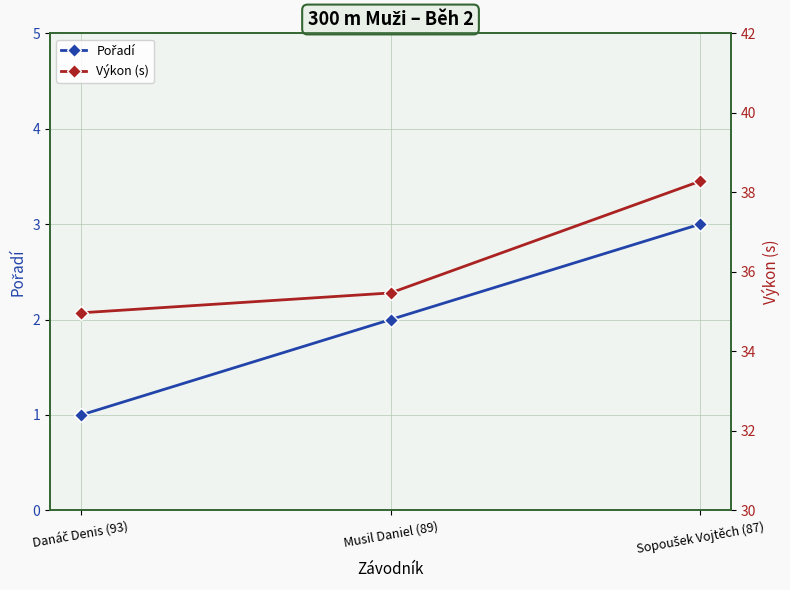

What is the label of the 1st point from the right?

Sopoušek Vojtěch (87)